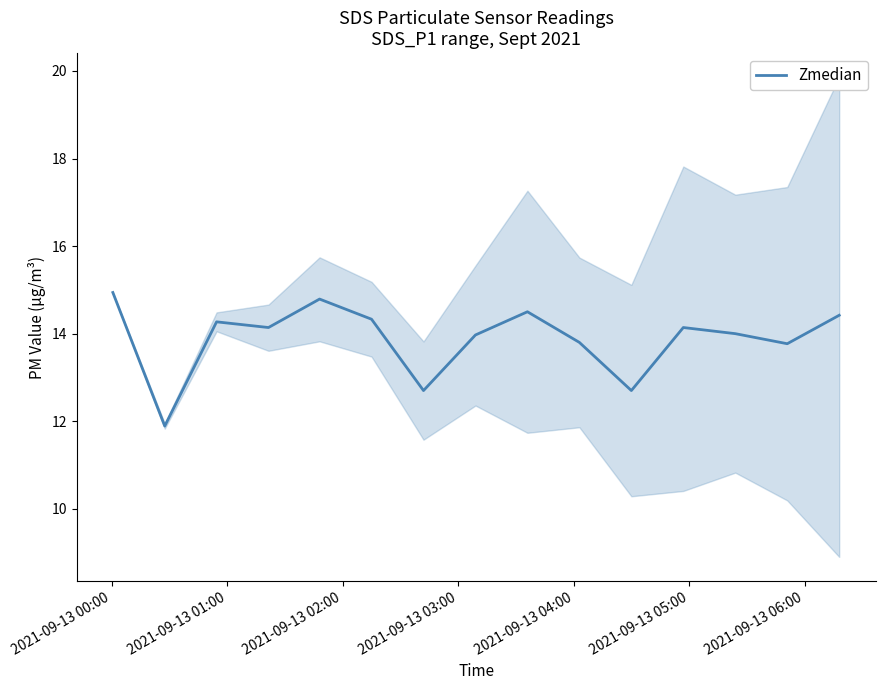

Reading left to right, list all the values displayed in this chart.

14.9	11.9	14.3	14.1	14.8	14.3	12.7	14.0	14.5	13.8	12.7	14.1	14.0	13.8	14.4